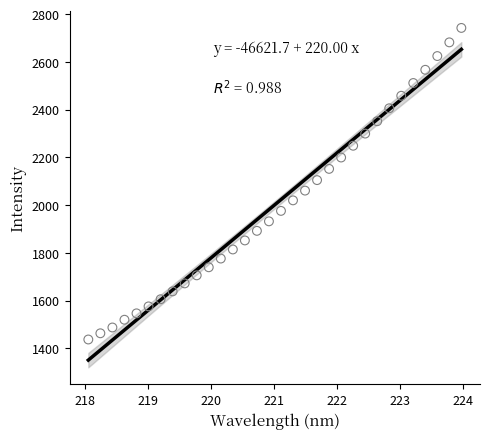

What is the range of X values (max minus min)?

5.9